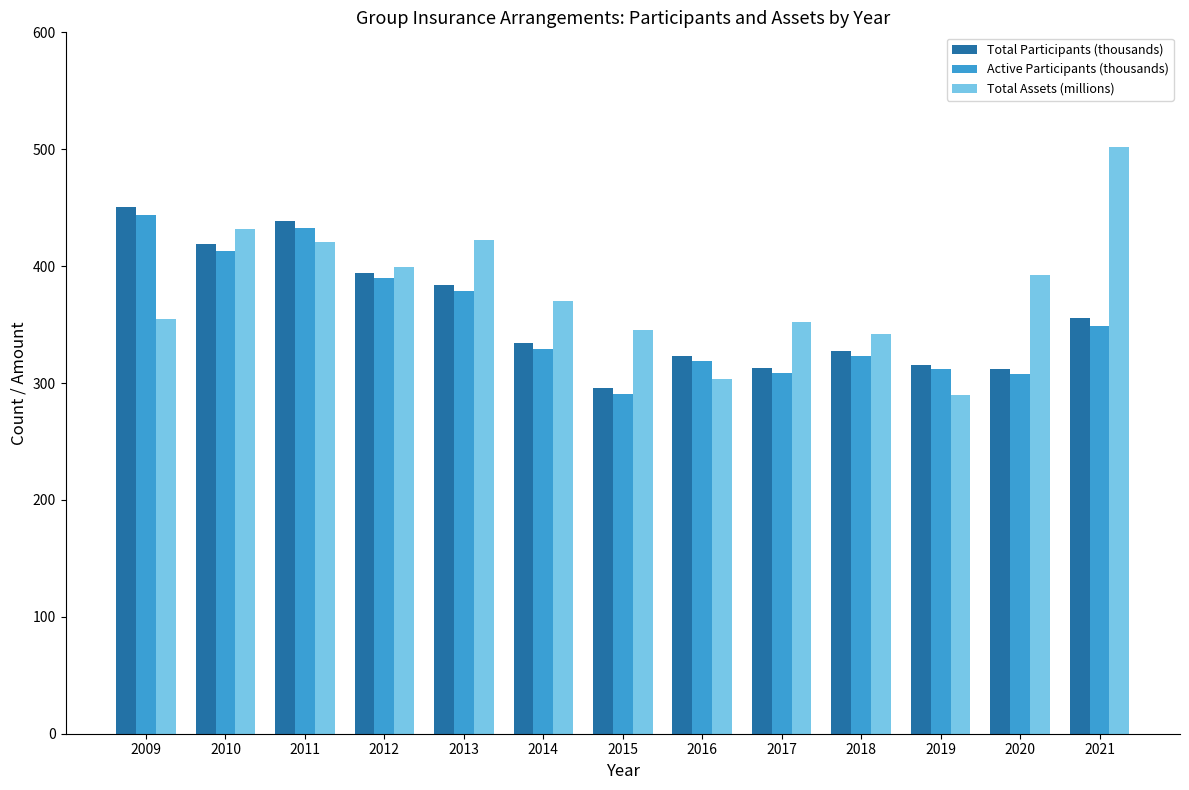

What is the greatest value displayed?

502.0